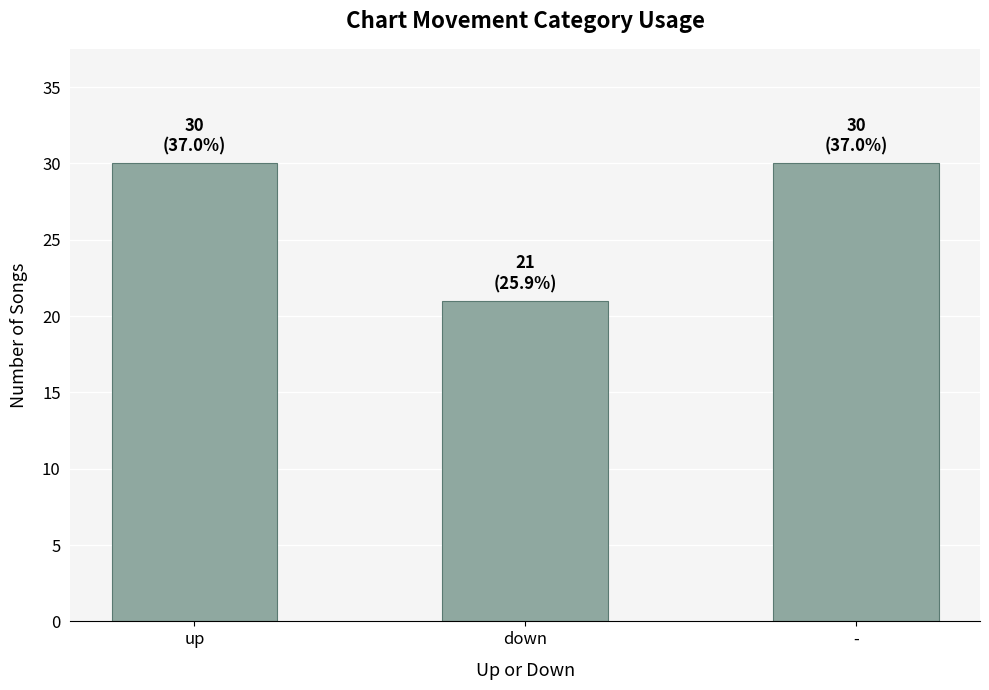

What is the ratio of the value at down to the value at up?

0.7